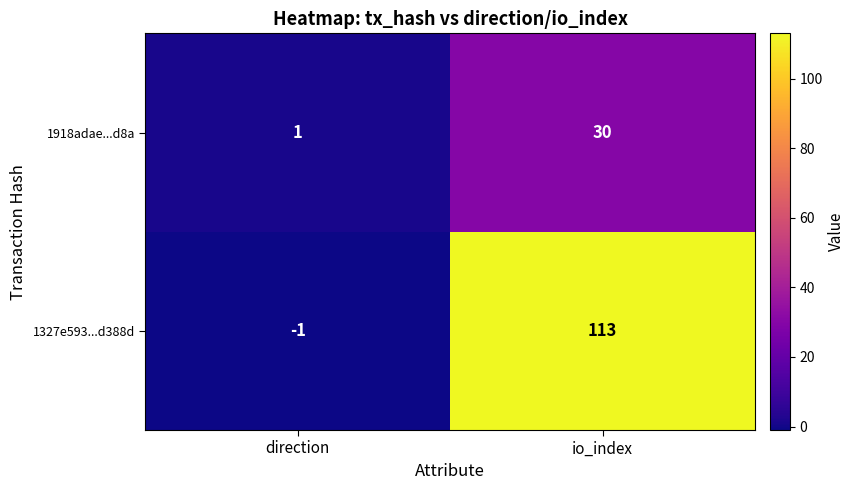

At which label does 1918adae...d8a reach its peak?

io_index